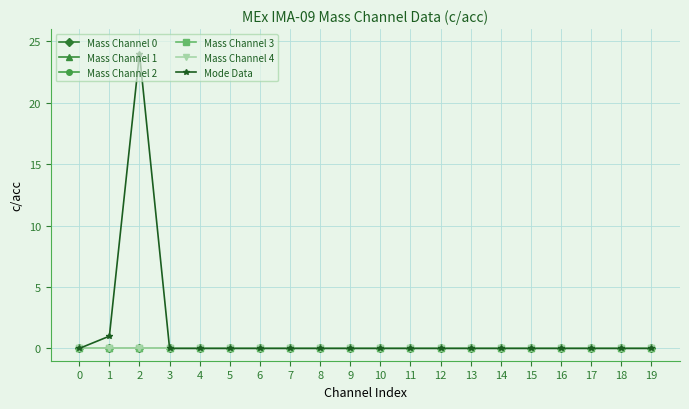

The Mass Channel 0 series shows 0 at 1. True or false?

True